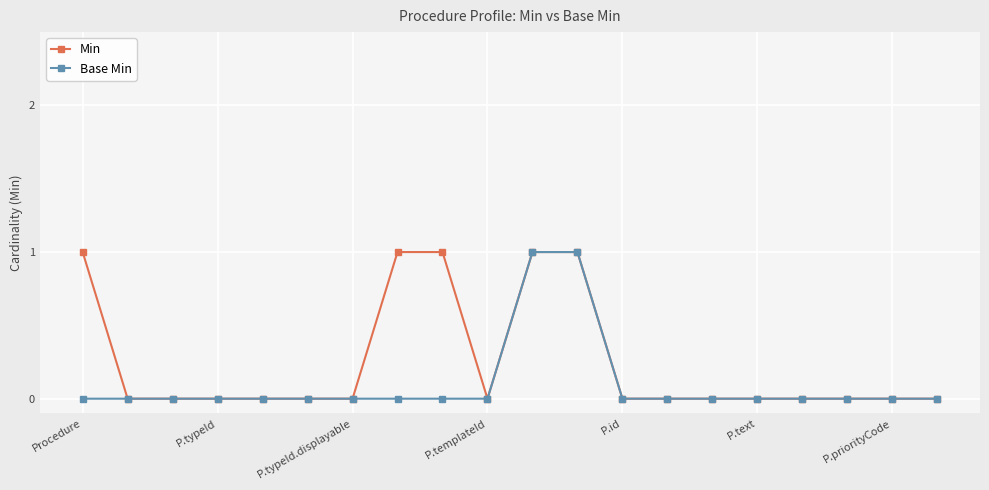

Count the Min values in the range 0 to 1.

20